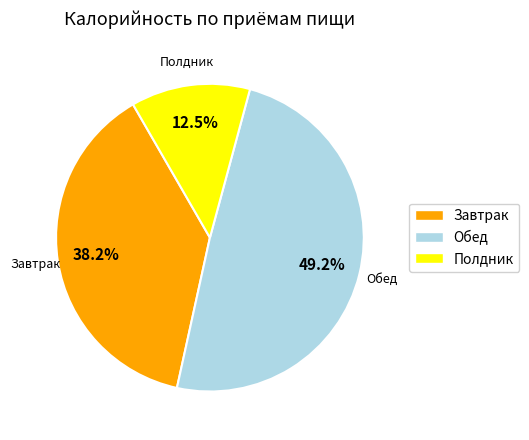

Combined, do Полдник and Обед account for over 50%?

Yes